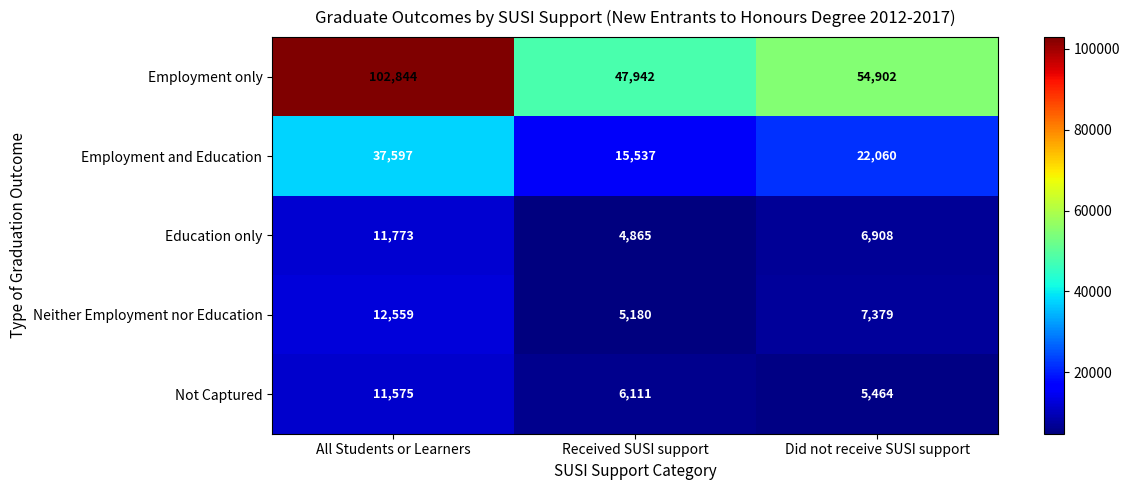

At which category is the sum across all series the highest?

All Students or Learners